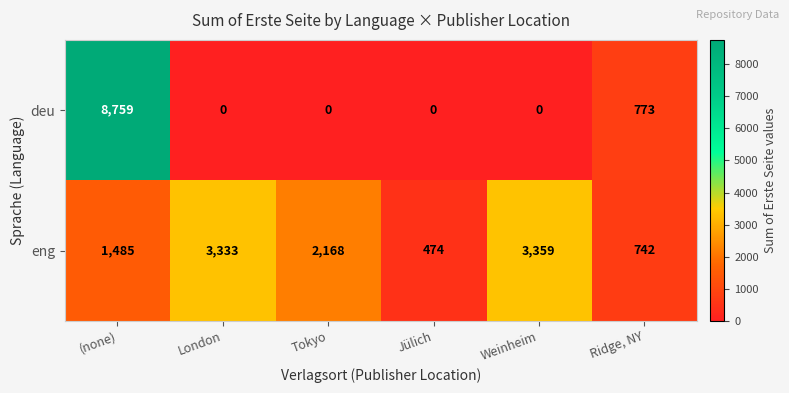

What is the sum of all deu values?

9532